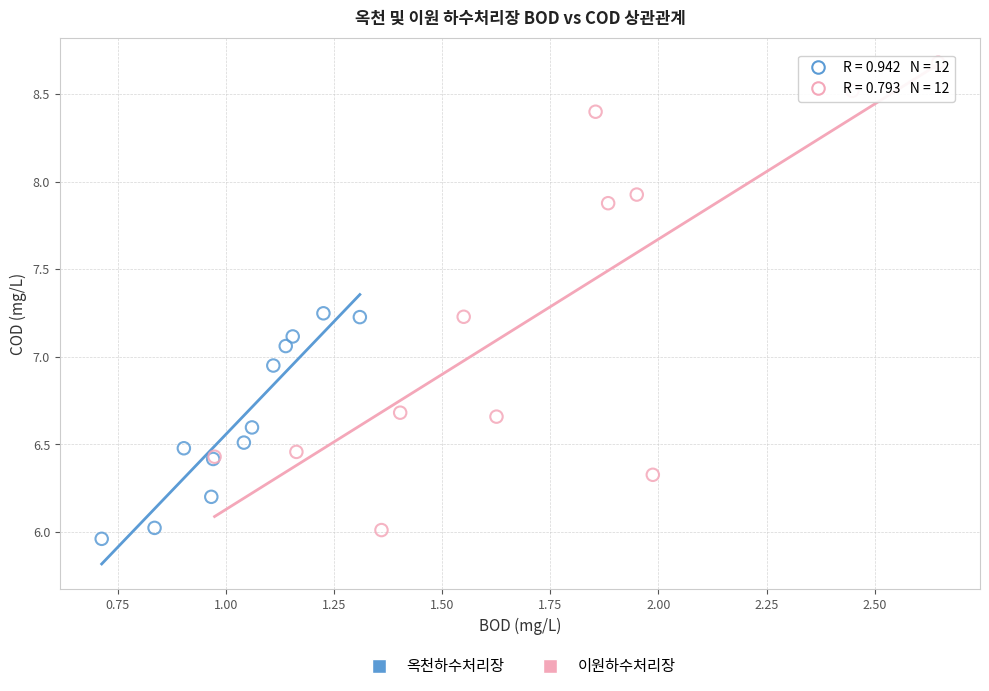

Which series has the largest Y range (max minus min)?

이원하수처리장